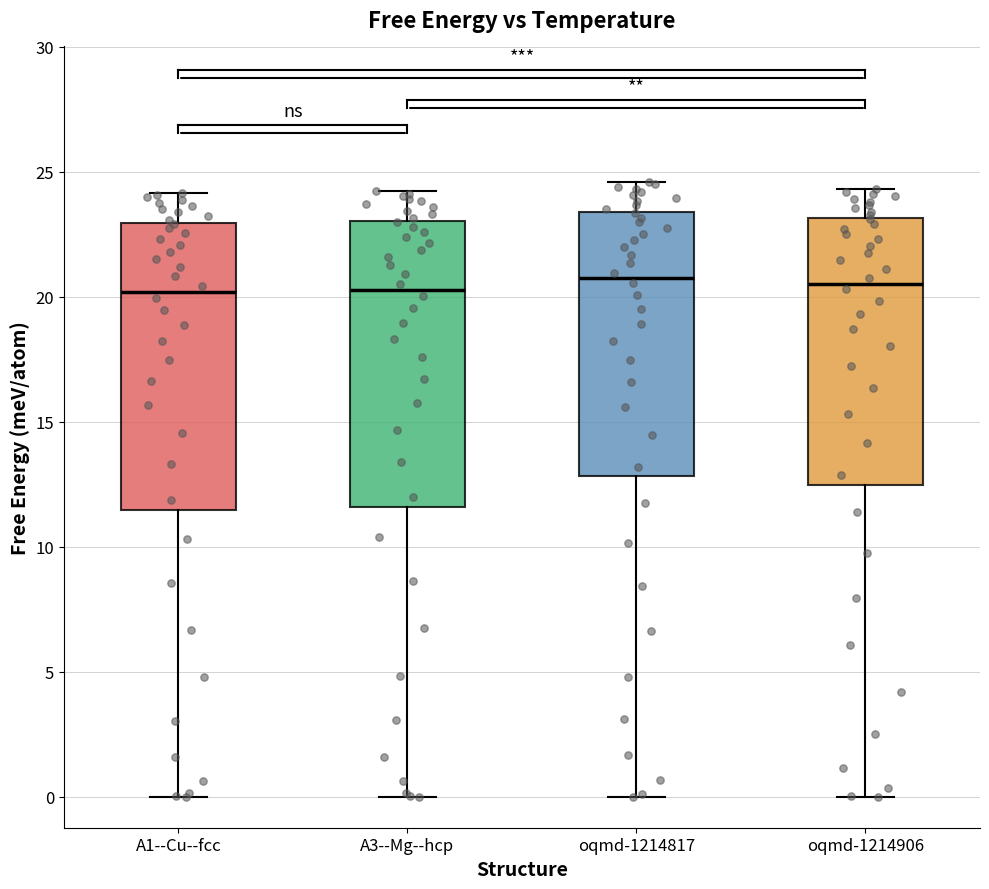

Reading left to right, transcribe this box plot: for each box, give where its median line is, the range the box spans, and where its two whiskers end, as read against the y-axis. The values are not printed on the chart, so give them approximately, as read against the axis.

A1--Cu--fcc: median 20.0, box 11.5 to 23.0, whiskers 0.0 to 24.0
A3--Mg--hcp: median 20.5, box 11.5 to 23.0, whiskers 0.0 to 24.0
oqmd-1214817: median 21.0, box 13.0 to 23.5, whiskers 0.0 to 24.5
oqmd-1214906: median 20.5, box 12.5 to 23.0, whiskers 0.0 to 24.5